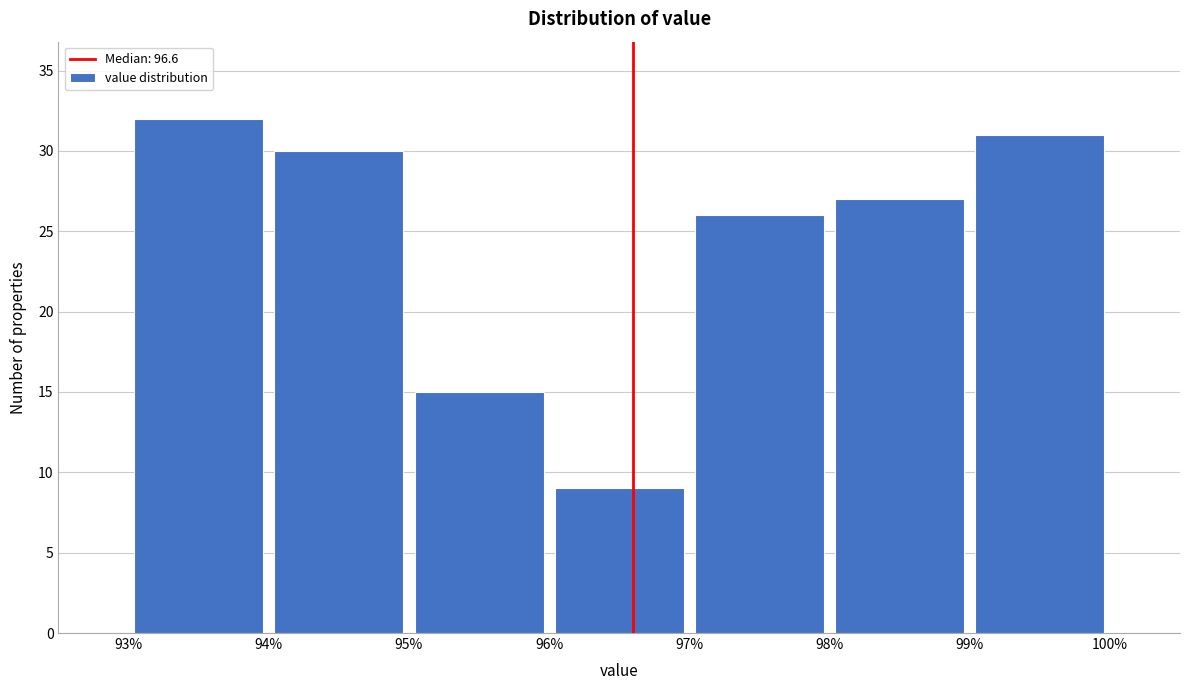

Over which range of the x-axis is the bar tallest?

93% to 94%